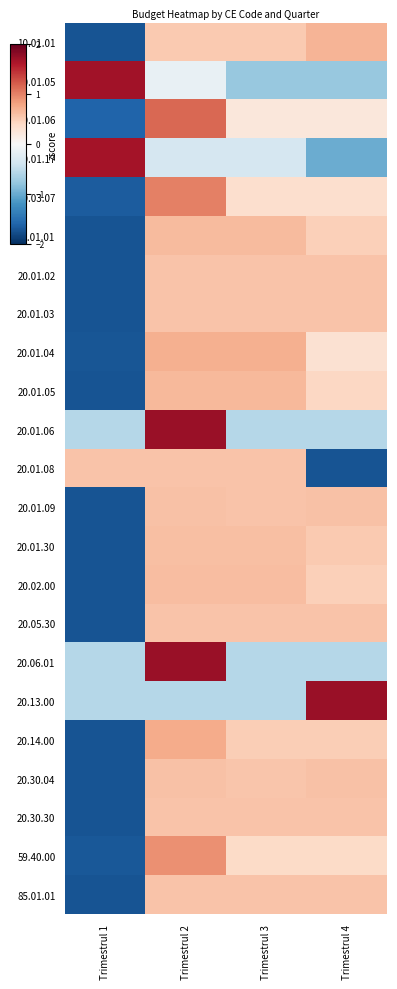

Reading right to left, transcribe all the data shown in this chart.

10.01.01: Trimestrul 4=0.7	Trimestrul 3=0.5	Trimestrul 2=0.5	Trimestrul 1=-1.7
10.01.05: Trimestrul 4=-0.8	Trimestrul 3=-0.8	Trimestrul 2=-0.2	Trimestrul 1=1.7
10.01.06: Trimestrul 4=0.2	Trimestrul 3=0.2	Trimestrul 2=1.1	Trimestrul 1=-1.6
10.01.17: Trimestrul 4=-1.0	Trimestrul 3=-0.3	Trimestrul 2=-0.3	Trimestrul 1=1.7
10.03.07: Trimestrul 4=0.3	Trimestrul 3=0.3	Trimestrul 2=1.0	Trimestrul 1=-1.7
20.01.01: Trimestrul 4=0.5	Trimestrul 3=0.6	Trimestrul 2=0.6	Trimestrul 1=-1.7
20.01.02: Trimestrul 4=0.6	Trimestrul 3=0.6	Trimestrul 2=0.6	Trimestrul 1=-1.7
20.01.03: Trimestrul 4=0.6	Trimestrul 3=0.6	Trimestrul 2=0.6	Trimestrul 1=-1.7
20.01.04: Trimestrul 4=0.3	Trimestrul 3=0.7	Trimestrul 2=0.7	Trimestrul 1=-1.7
20.01.05: Trimestrul 4=0.4	Trimestrul 3=0.7	Trimestrul 2=0.7	Trimestrul 1=-1.7
20.01.06: Trimestrul 4=-0.6	Trimestrul 3=-0.6	Trimestrul 2=1.7	Trimestrul 1=-0.6
20.01.08: Trimestrul 4=-1.7	Trimestrul 3=0.6	Trimestrul 2=0.6	Trimestrul 1=0.6
20.01.09: Trimestrul 4=0.6	Trimestrul 3=0.6	Trimestrul 2=0.6	Trimestrul 1=-1.7
20.01.30: Trimestrul 4=0.5	Trimestrul 3=0.6	Trimestrul 2=0.6	Trimestrul 1=-1.7
20.02.00: Trimestrul 4=0.5	Trimestrul 3=0.6	Trimestrul 2=0.6	Trimestrul 1=-1.7
20.05.30: Trimestrul 4=0.6	Trimestrul 3=0.6	Trimestrul 2=0.6	Trimestrul 1=-1.7
20.06.01: Trimestrul 4=-0.6	Trimestrul 3=-0.6	Trimestrul 2=1.7	Trimestrul 1=-0.6
20.13.00: Trimestrul 4=1.7	Trimestrul 3=-0.6	Trimestrul 2=-0.6	Trimestrul 1=-0.6
20.14.00: Trimestrul 4=0.5	Trimestrul 3=0.5	Trimestrul 2=0.7	Trimestrul 1=-1.7
20.30.04: Trimestrul 4=0.6	Trimestrul 3=0.6	Trimestrul 2=0.6	Trimestrul 1=-1.7
20.30.30: Trimestrul 4=0.6	Trimestrul 3=0.6	Trimestrul 2=0.6	Trimestrul 1=-1.7
59.40.00: Trimestrul 4=0.4	Trimestrul 3=0.4	Trimestrul 2=0.9	Trimestrul 1=-1.7
85.01.01: Trimestrul 4=0.6	Trimestrul 3=0.6	Trimestrul 2=0.6	Trimestrul 1=-1.7